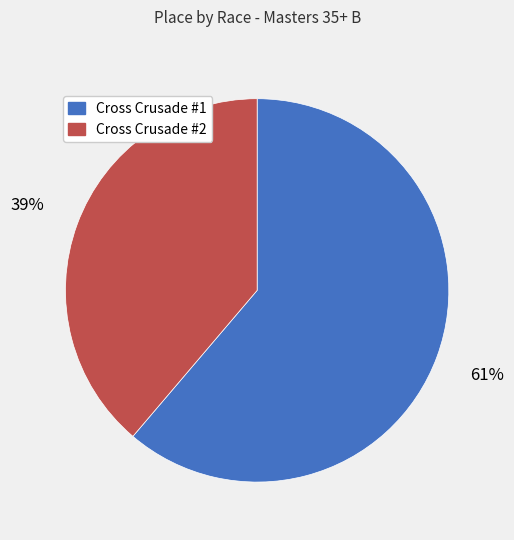

Which slice represents more than half of the pie?

Cross Crusade #1